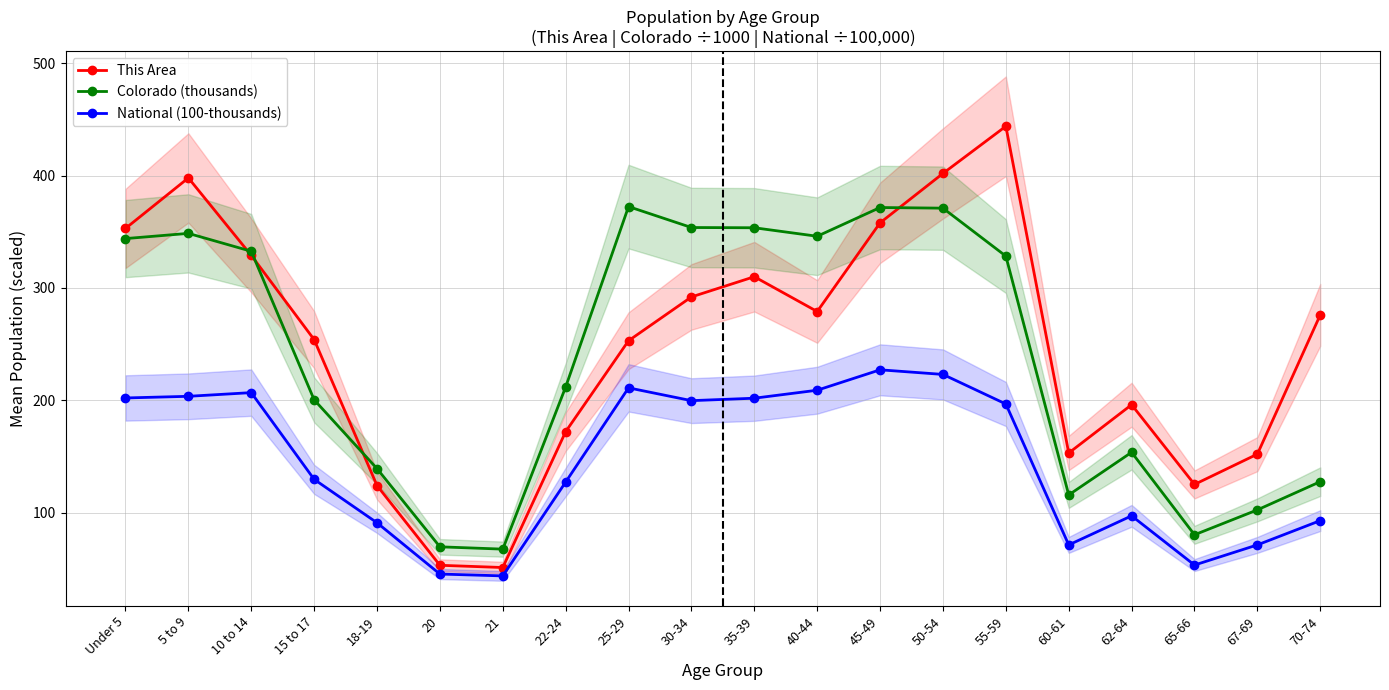

Reading right to left, transcribe all the data shown in this chart.

This Area: 70-74=276.0	67-69=152.0	65-66=125.0	62-64=196.0	60-61=153.0	55-59=444.0	50-54=402.0	45-49=358.0	40-44=279.0	35-39=310.0	30-34=292.0	25-29=253.0	22-24=172.0	21=51.0	20=53.0	18-19=124.0	15 to 17=254.0	10 to 14=329.0	5 to 9=398.0	Under 5=353.0
Colorado (thousands): 70-74=127.5	67-69=102.3	65-66=80.2	62-64=153.6	60-61=115.7	55-59=328.4	50-54=371.1	45-49=371.6	40-44=346.0	35-39=353.6	30-34=353.8	25-29=372.5	22-24=211.8	21=67.4	20=69.4	18-19=139.1	15 to 17=200.4	10 to 14=332.7	5 to 9=348.6	Under 5=344.0
National (100-thousands): 70-74=92.8	67-69=71.2	65-66=53.2	62-64=97.0	60-61=71.1	55-59=196.6	50-54=223.0	45-49=227.1	40-44=208.9	35-39=201.8	30-34=199.6	25-29=211.0	22-24=127.1	21=43.5	20=45.2	18-19=90.9	15 to 17=129.5	10 to 14=206.8	5 to 9=203.5	Under 5=202.0